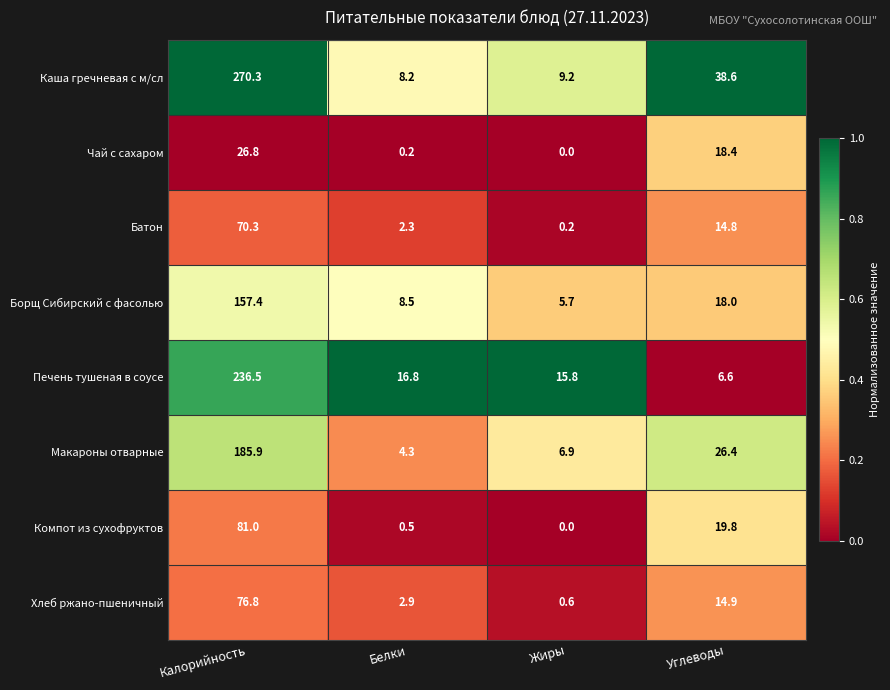

The value of Хлеб ржано-пшеничный at Калорийность is 76.8. True or false?

True